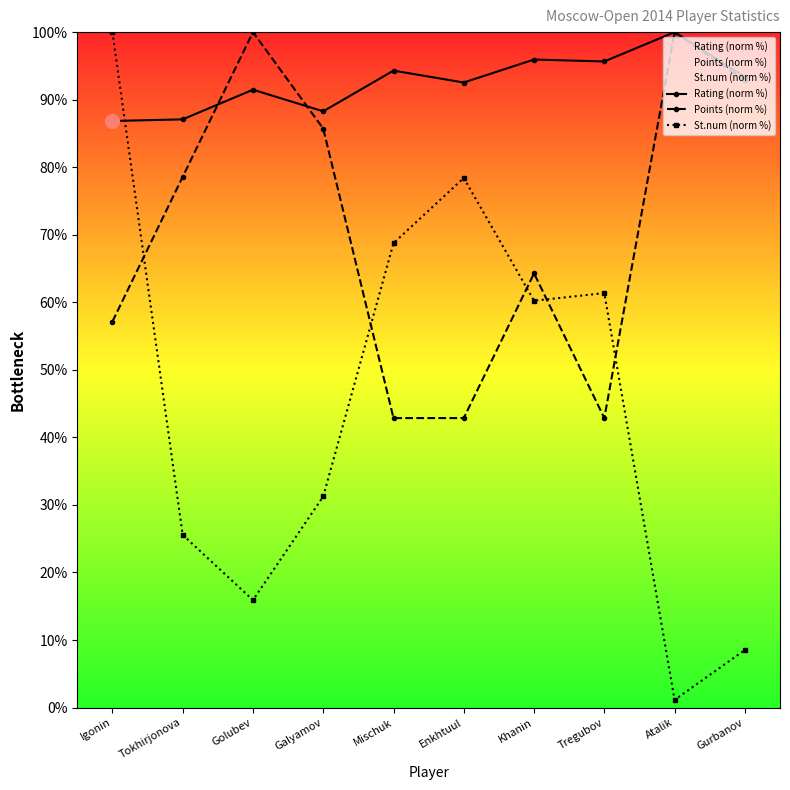

Which category has the lowest value across all series?

Atalik